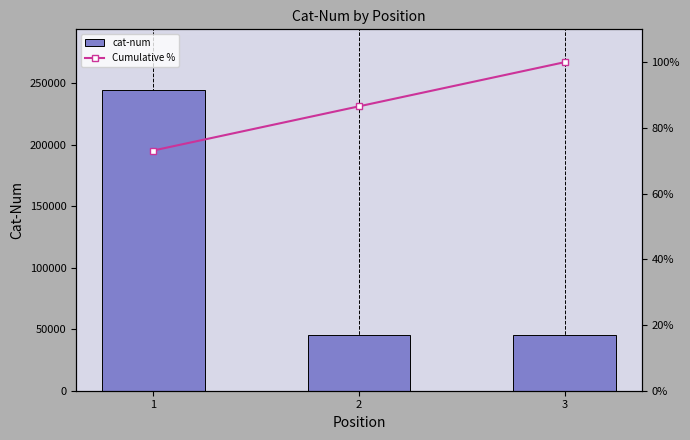

Is it true that cat-num equals 45062.0 at 2?

True